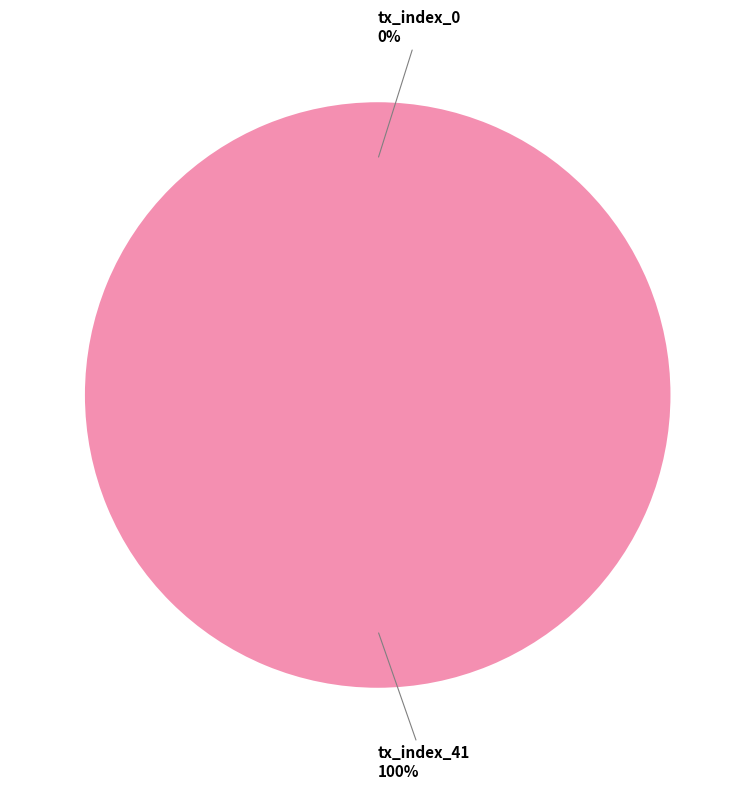

Which category accounts for the majority?

tx_index_41